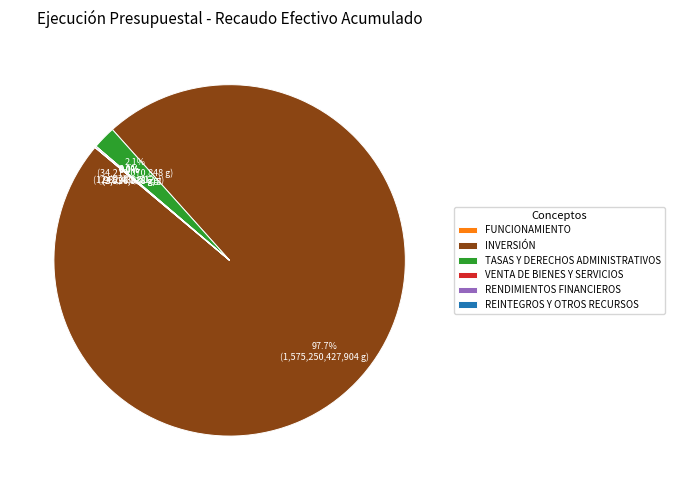

How much of the chart is everything except TASAS Y DERECHOS ADMINISTRATIVOS?

97.9%